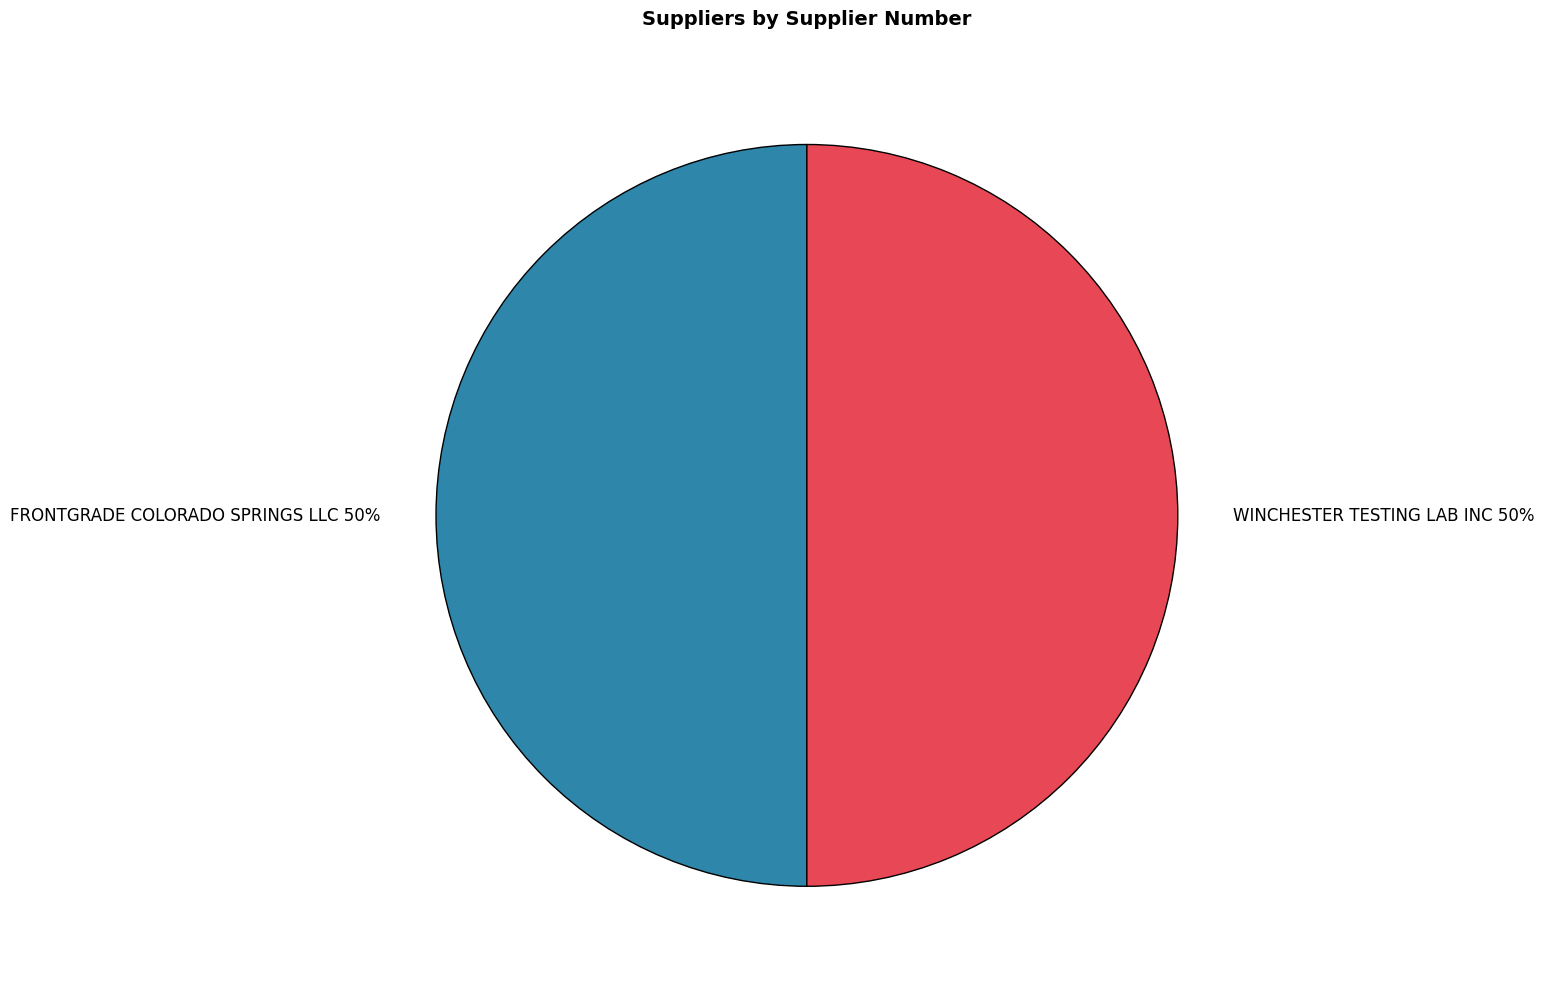

Combined, do FRONTGRADE COLORADO SPRINGS LLC 50% and WINCHESTER TESTING LAB INC 50% account for over 50%?

Yes